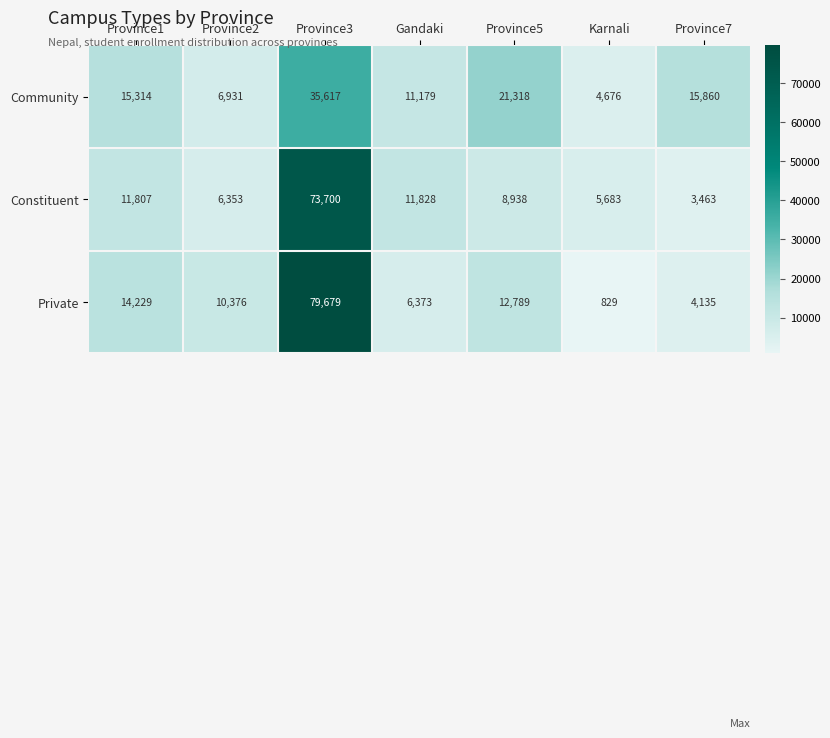

Is it true that Private equals 18338 at Province2?

False